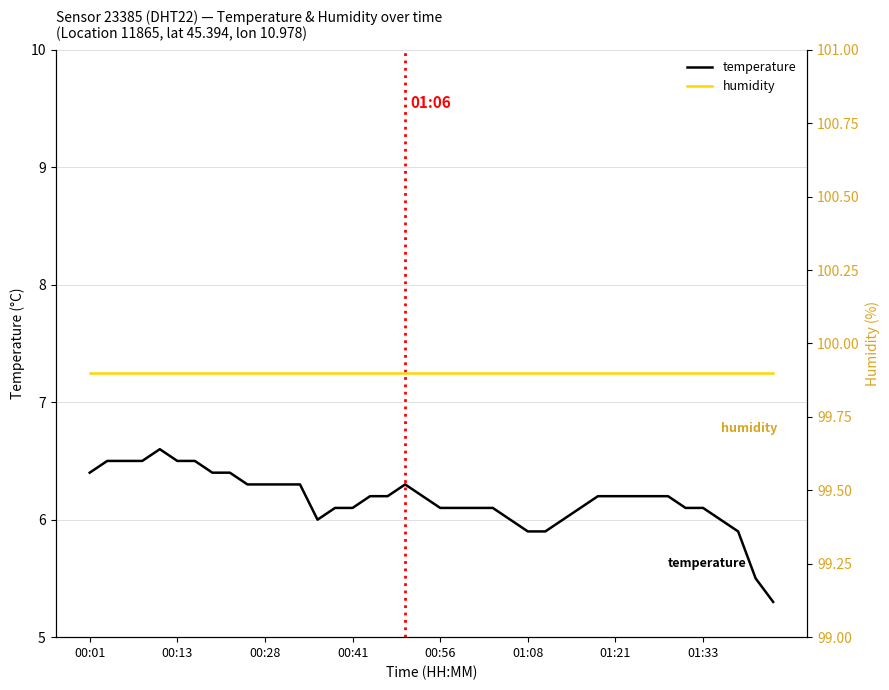

What is the minimum value for temperature?

5.3